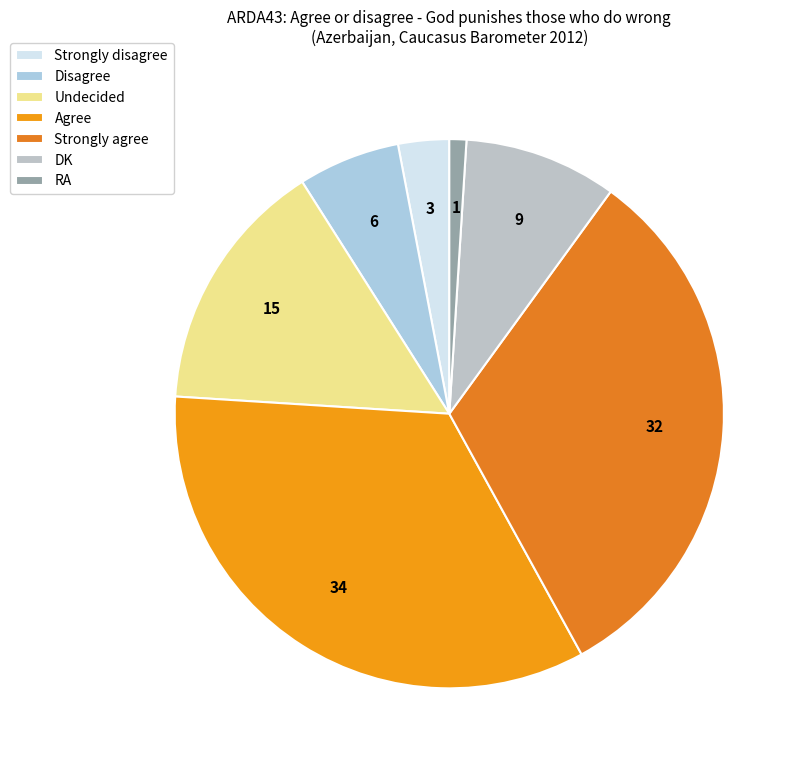

What is the change in value from Strongly agree to DK?

-23